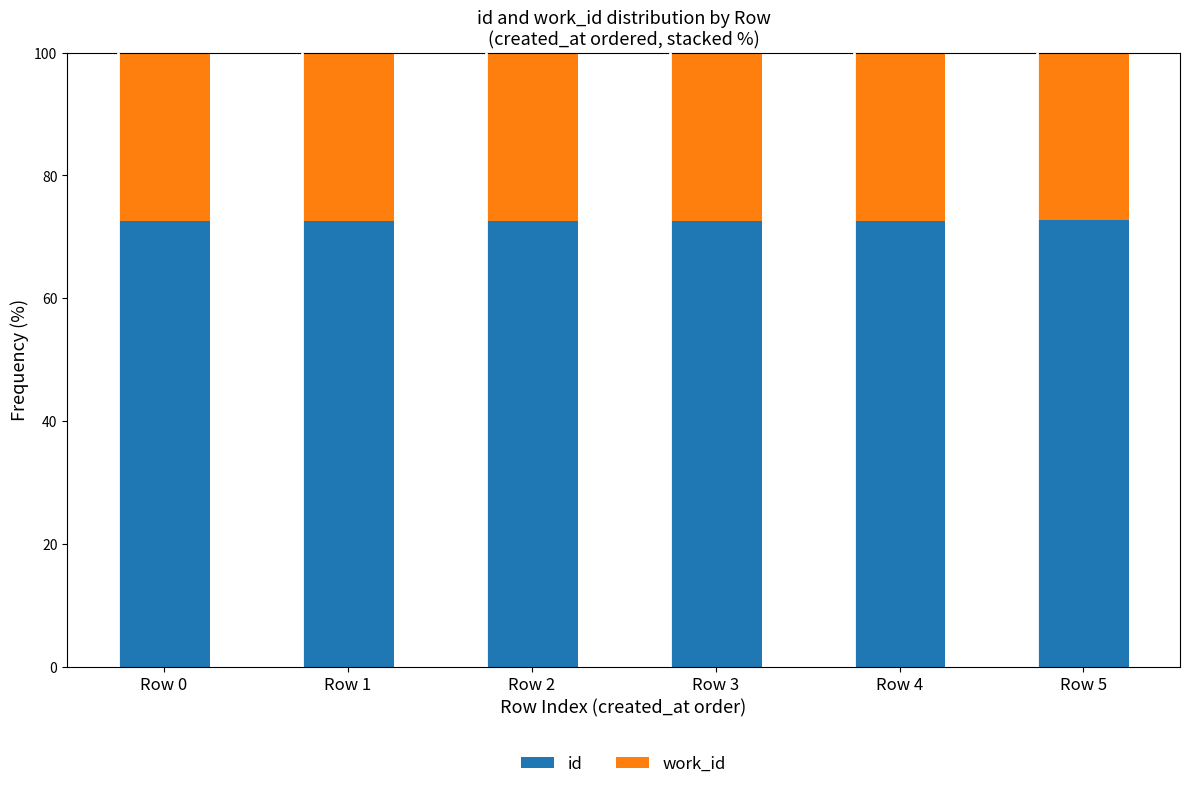

What is the average value of the id series?

72.6